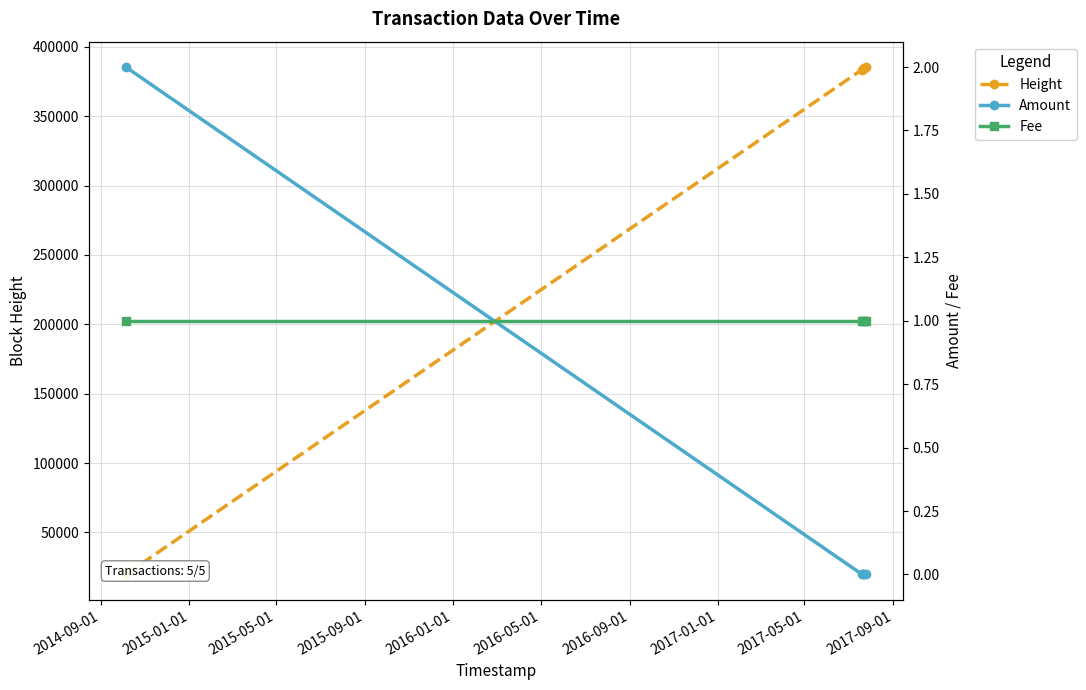

Is it true that Height equals 19655 at 2014-09-01?

True